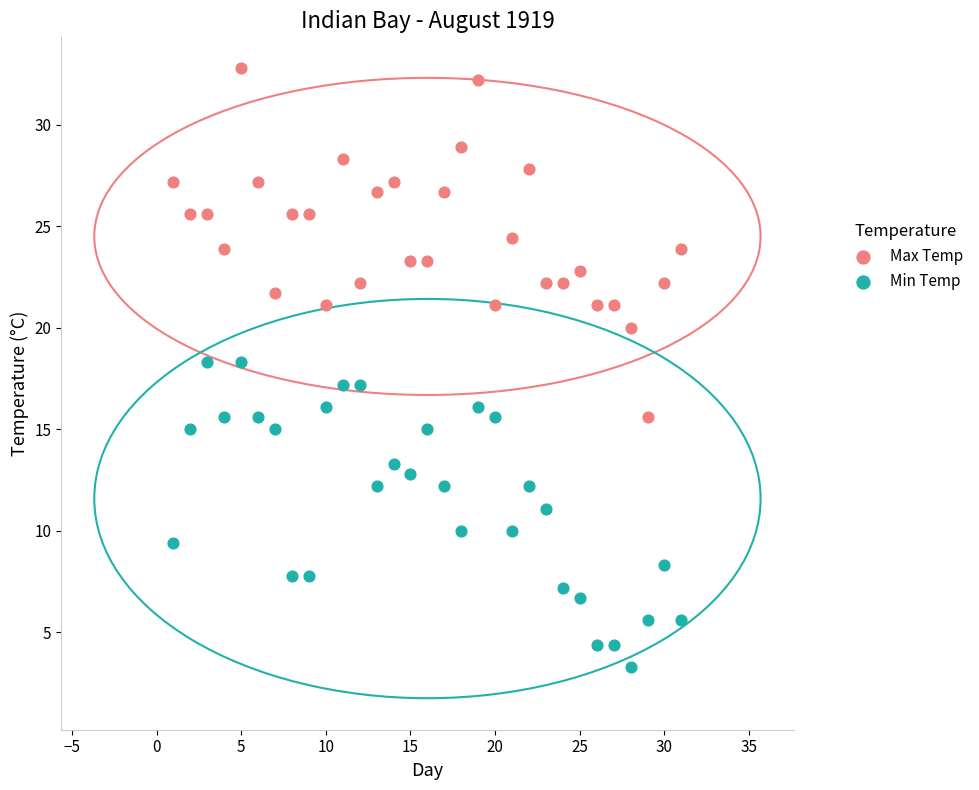

What are all the series names shown in the legend?

Max Temp, Min Temp